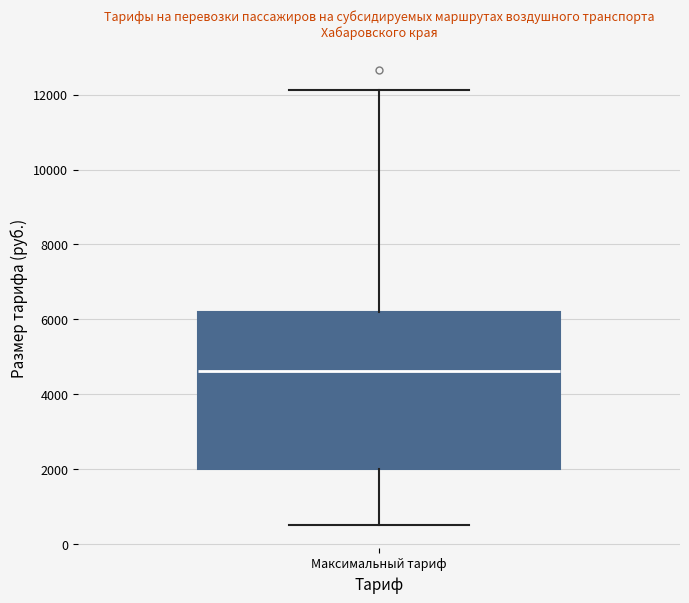

Transcribe this box plot: give where the median line is, the range the box spans, and where the two whiskers end, as read against the y-axis. The values are not printed on the chart, so give them approximately, as read against the axis.

median 4600, box 2000 to 6200, whiskers 600 to 12200